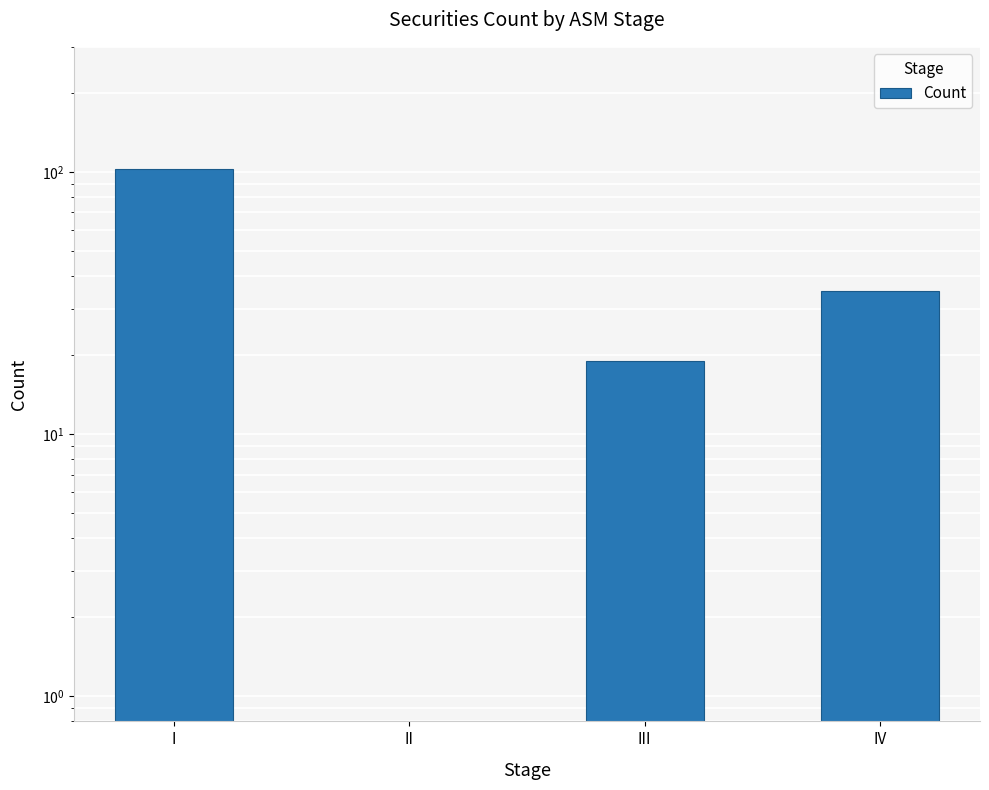

Is it true that the value at I is 103?

True